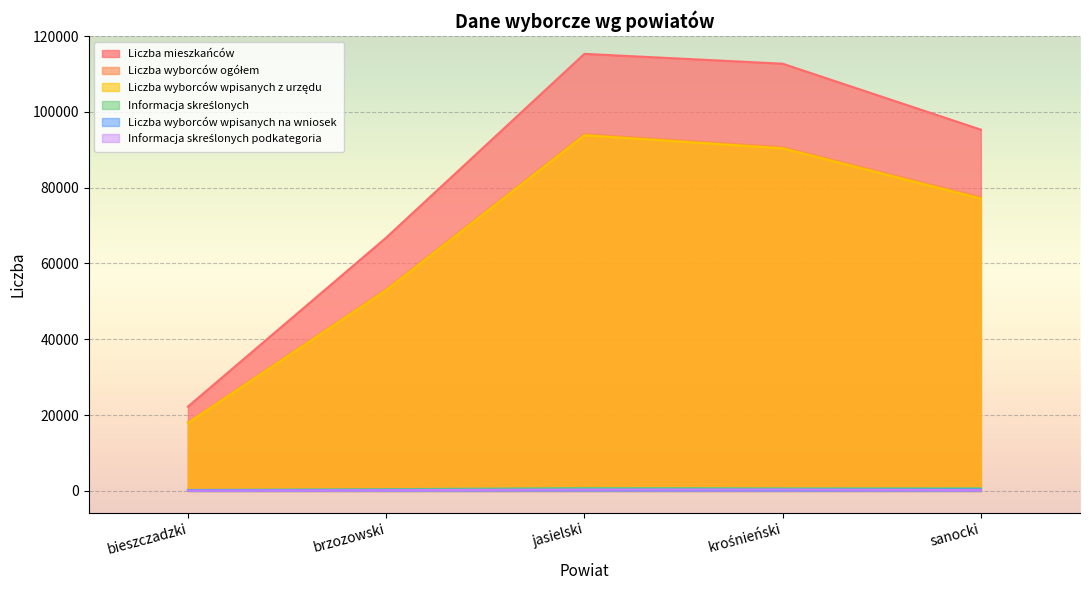

What is the difference between the highest and lowest values at krośnieński?

112387